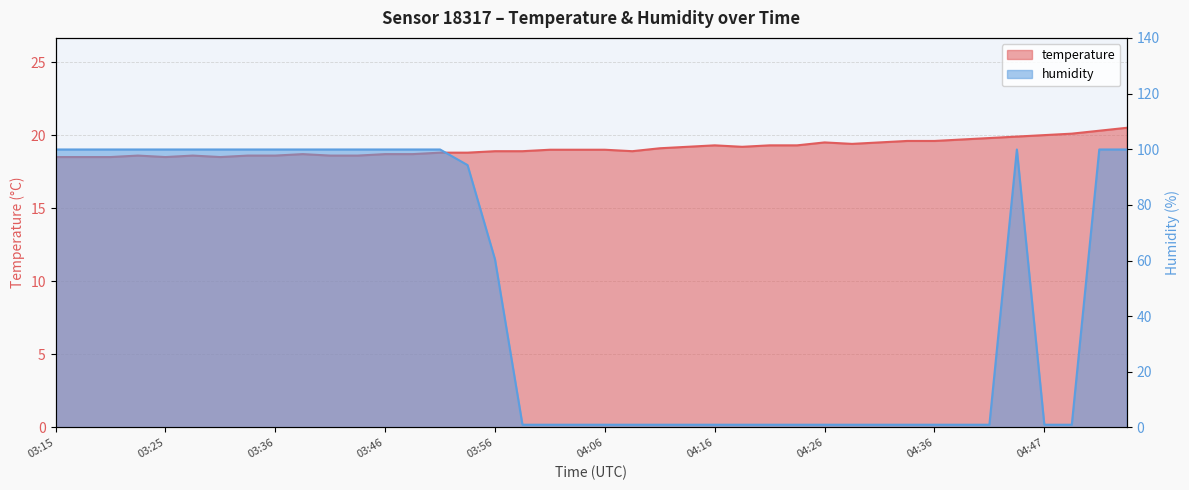

List the series in order of their overall mean, lowest first.

temperature, humidity